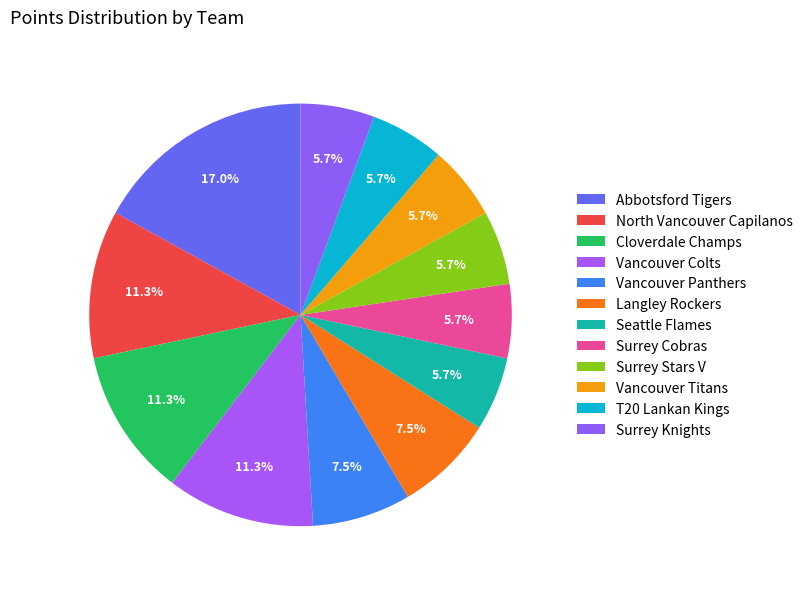

Does Cloverdale Champs represent more than half of the total?

No